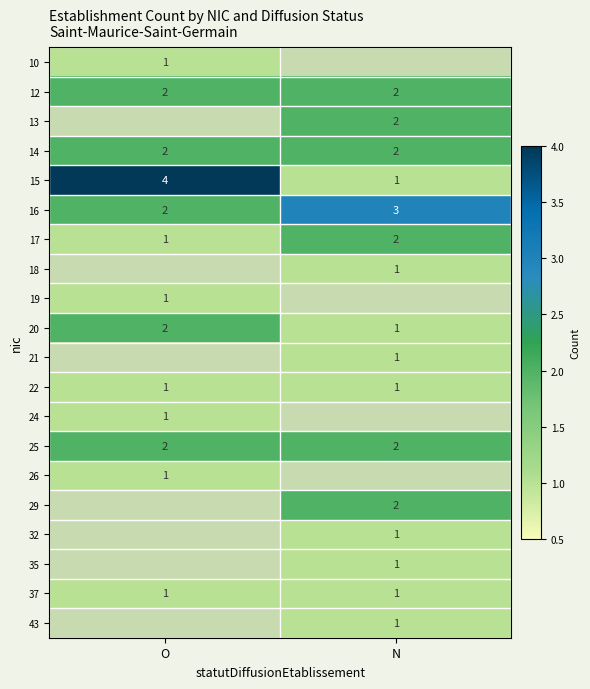

Which category has the highest value across all series?

O